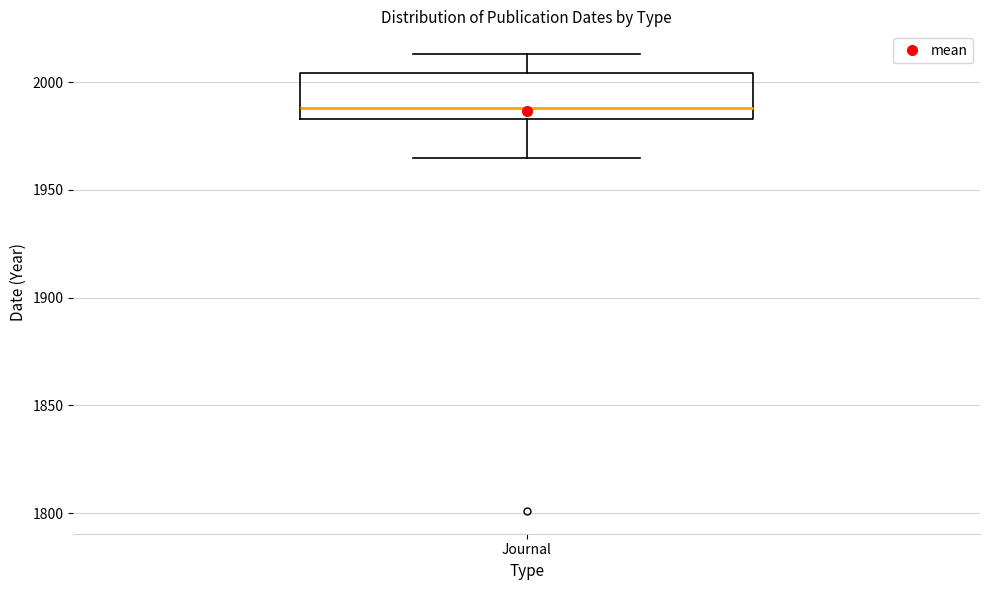

Read this box plot against the y-axis: the position of the median line, the range covered by the box, and the ends of both whiskers. The values are not printed on the chart, so give them approximately, as read against the axis.

median 1990, box 1985 to 2005, whiskers 1965 to 2015